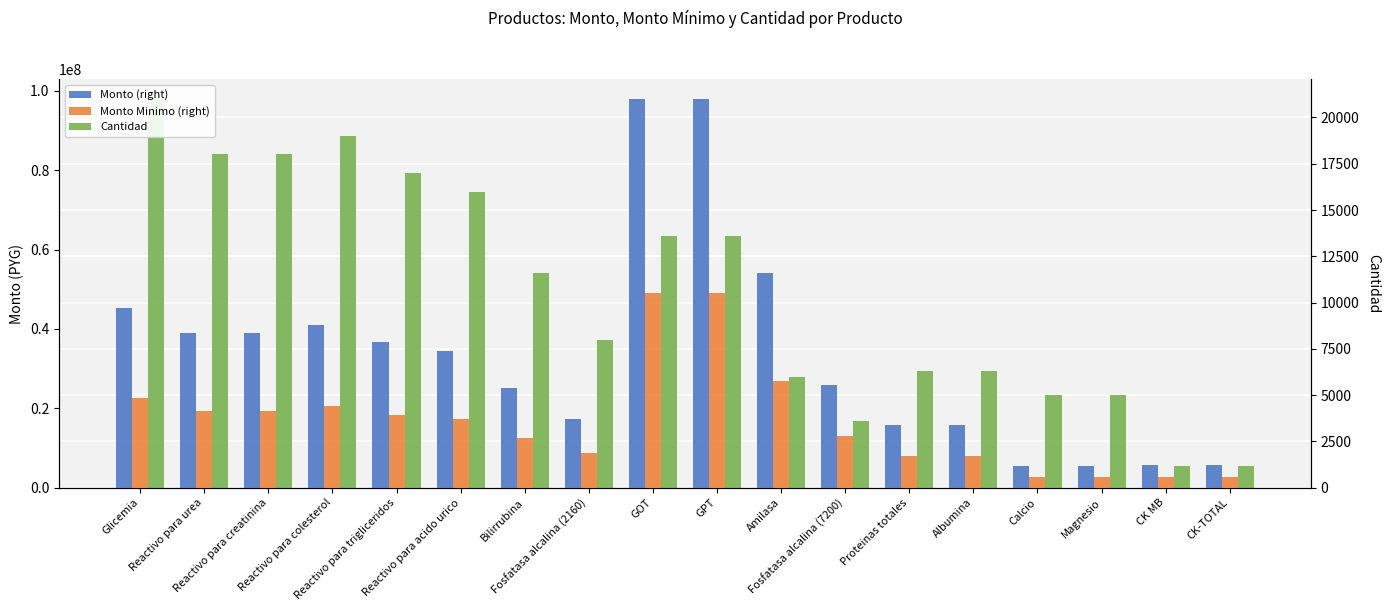

What is the difference between the second highest and minimum values in the Monto (right) series?

92520000